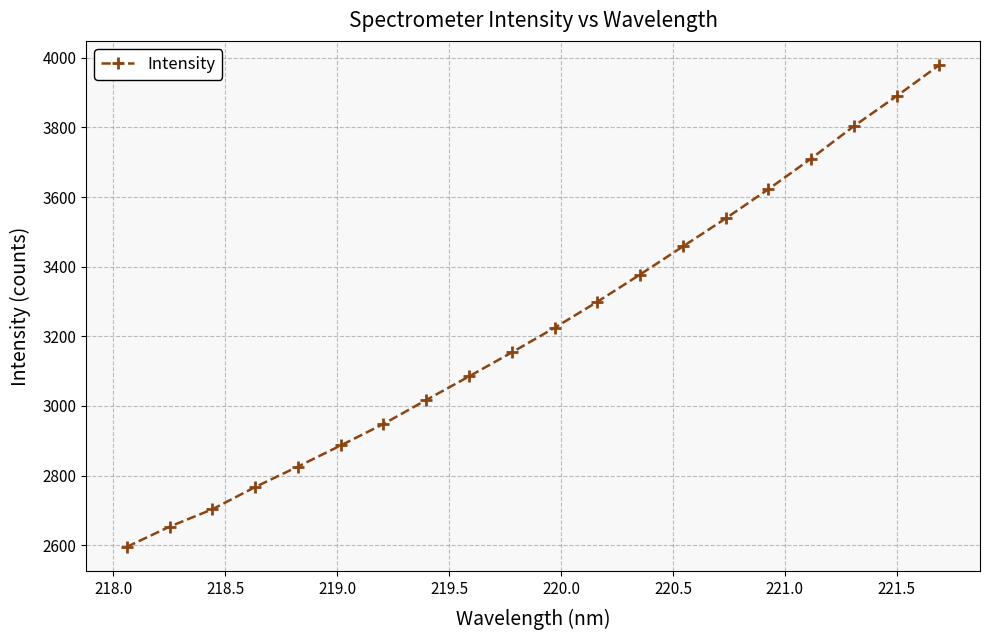

True or false: the data has more than 2 interior local peaks.

False